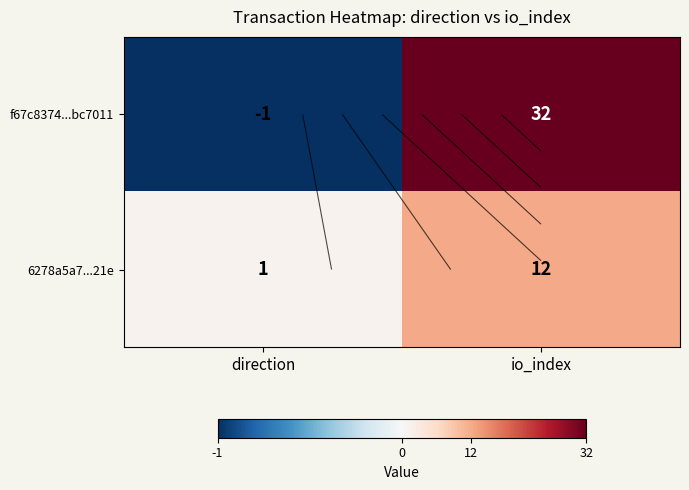

How many distinct data groups are displayed?

2